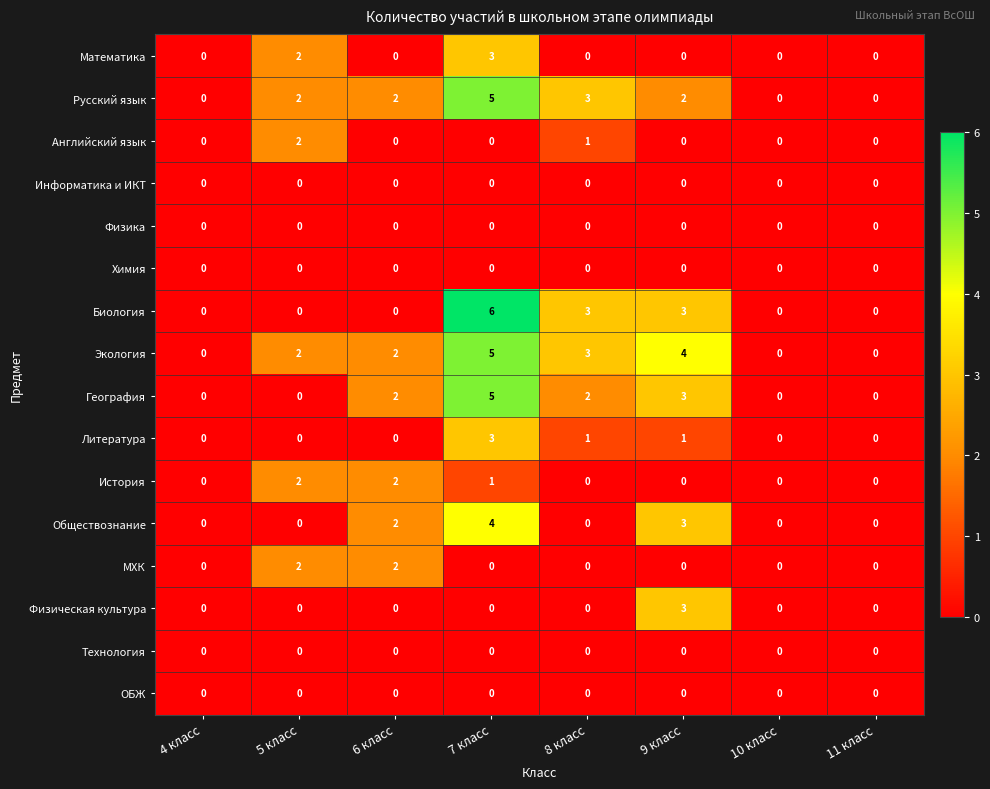

What is the greatest value displayed?

6